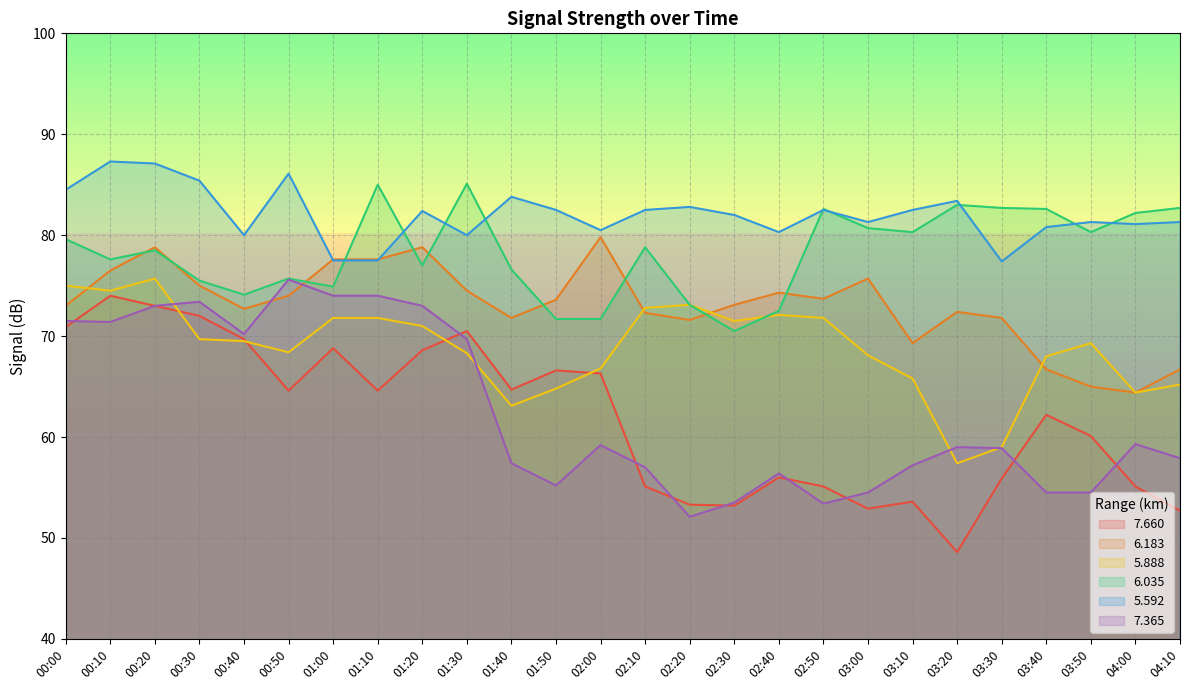

Does the chart have visible grid lines?

Yes